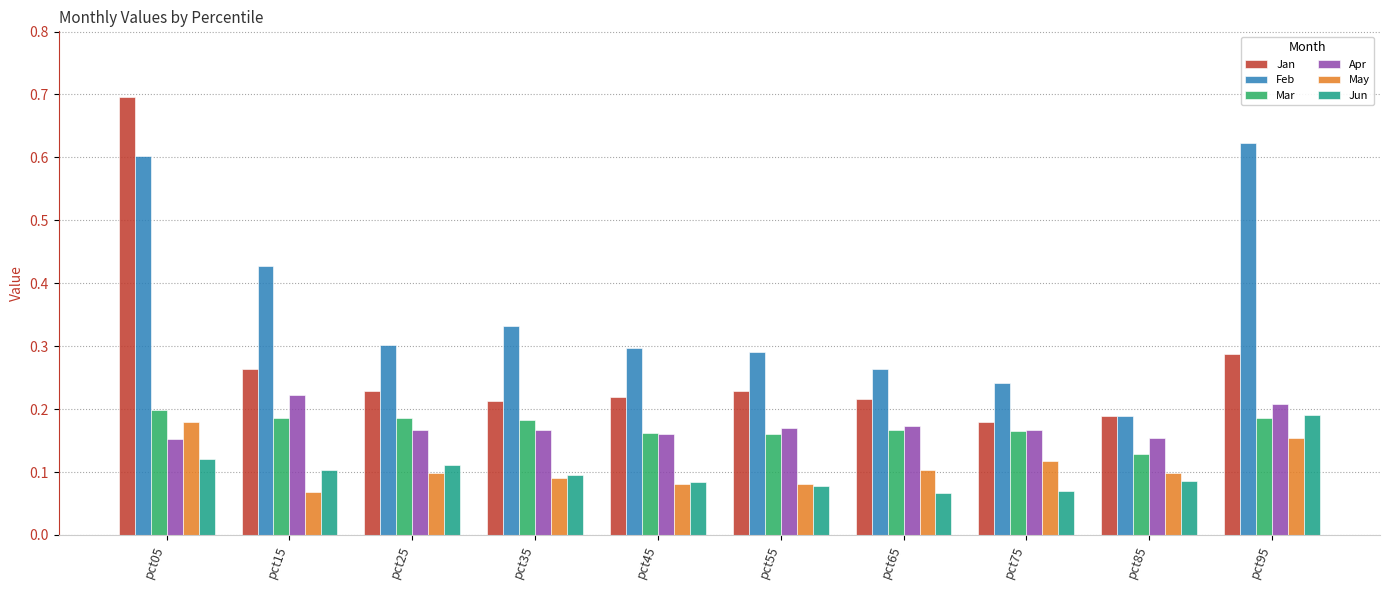

What is the total value across all series at pct25?

1.1